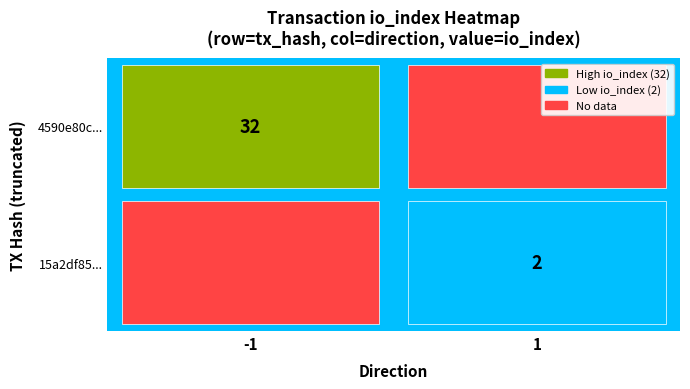

How many values in 4590e80c... are above zero?

1